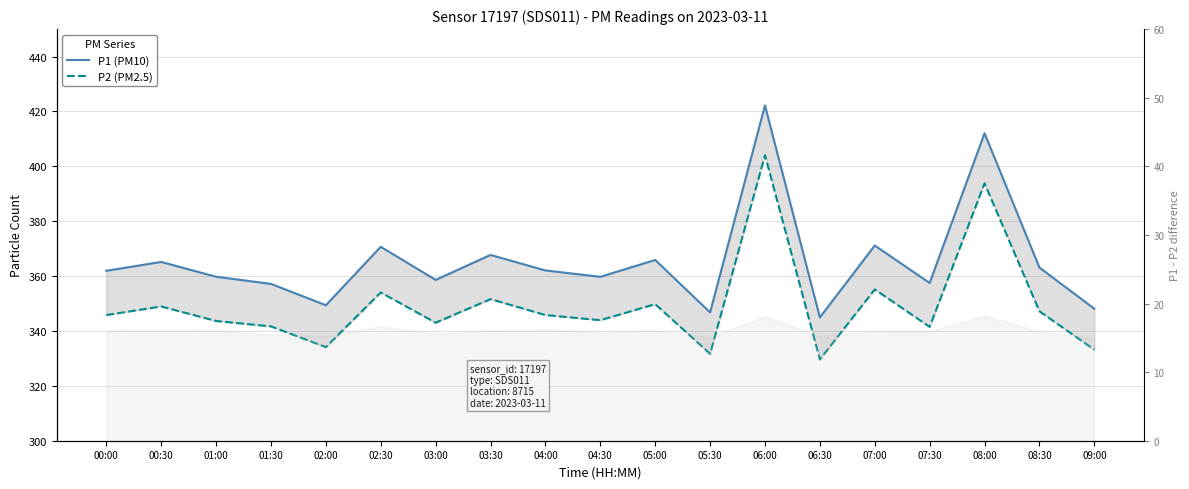

What is the sum of all P2 (PM2.5) values?

6638.3